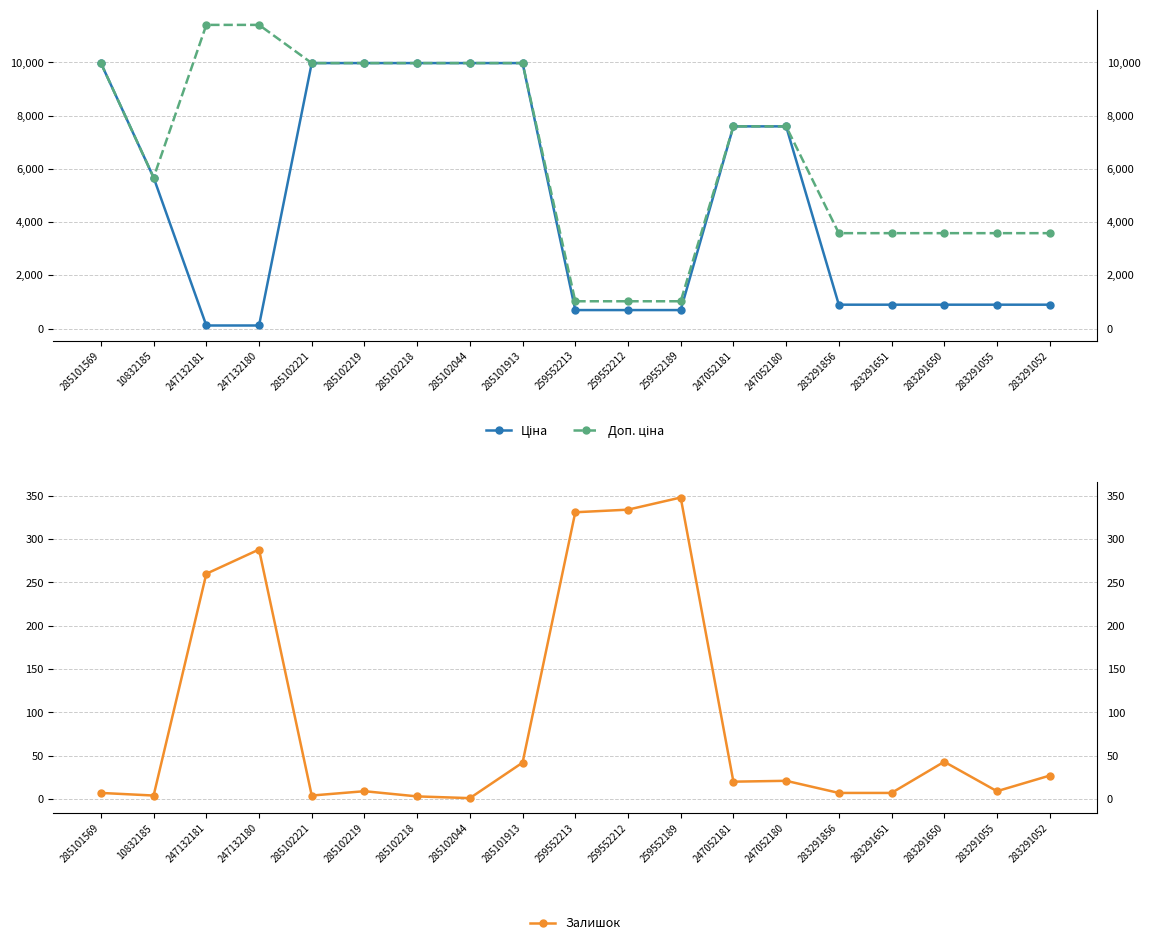

Does the chart have visible grid lines?

Yes